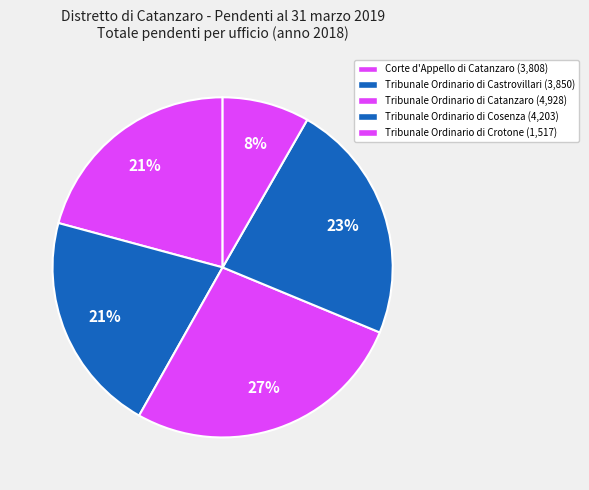

What is the ratio of the value at Tribunale Ordinario di Crotone to the value at Tribunale Ordinario di Castrovillari?

0.4